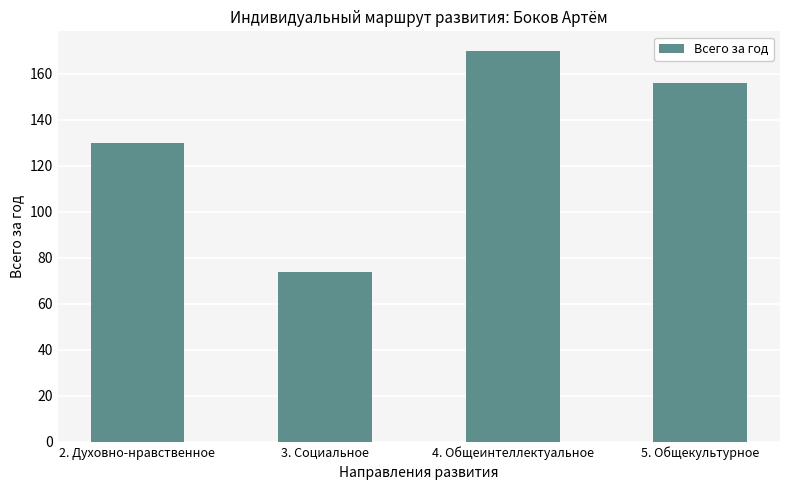

Count the values in the range 130 to 170.

3